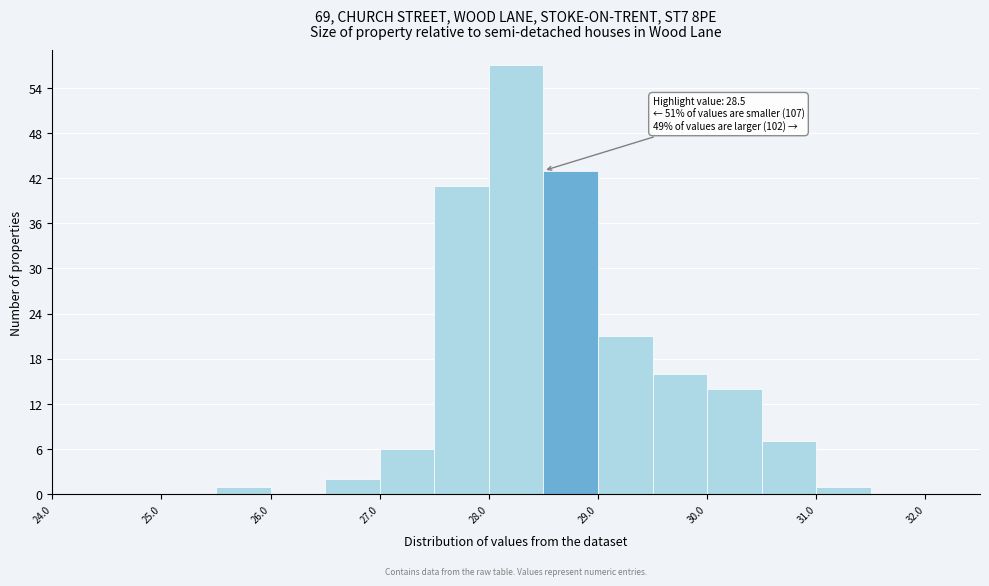

Over which range of the x-axis is the bar tallest?

28.0 to 28.5